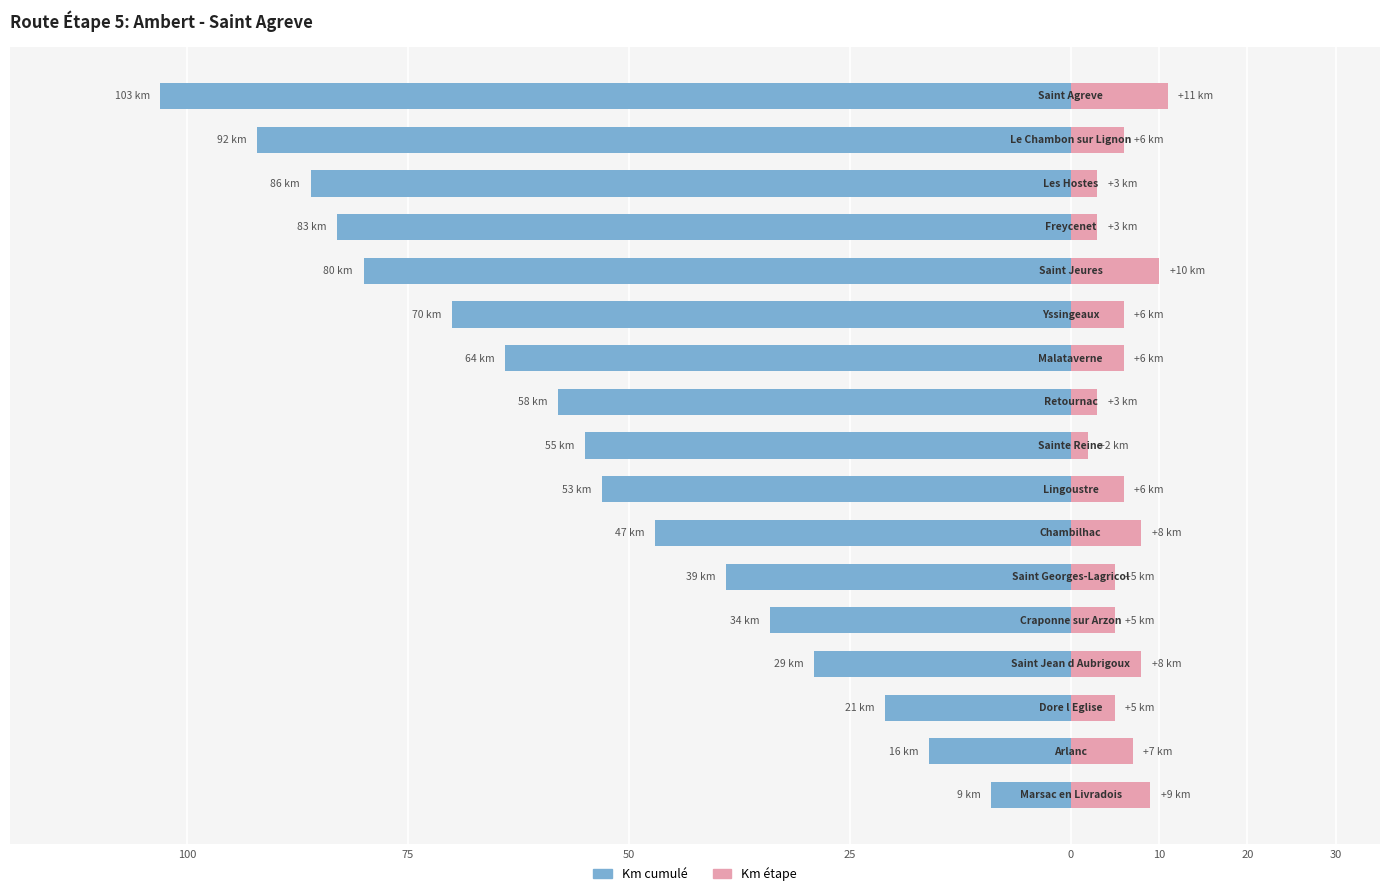

Which series has the largest range (max minus min)?

Km cumulé